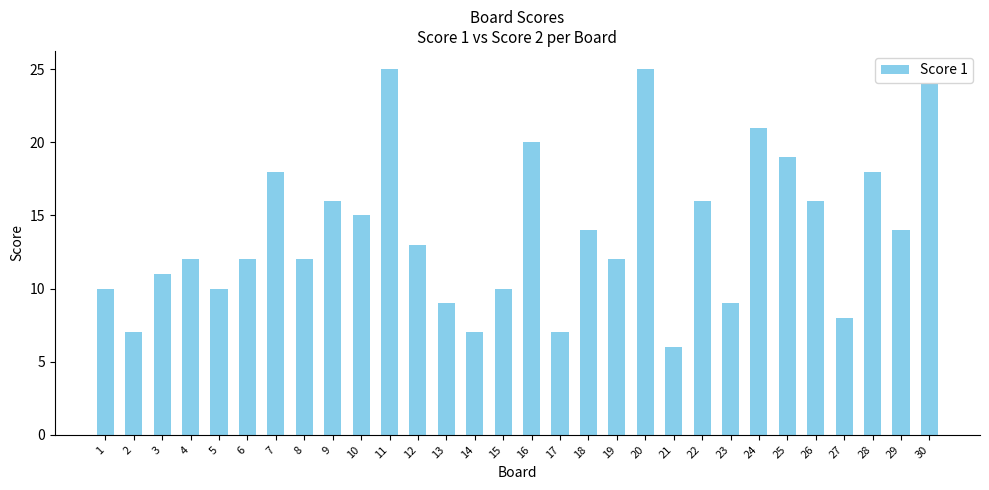

Where does the data first go above 13?

7